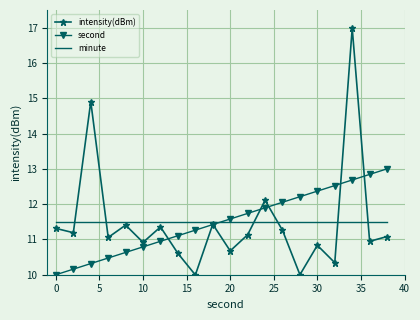

How many values in the second series exceed 11?

13